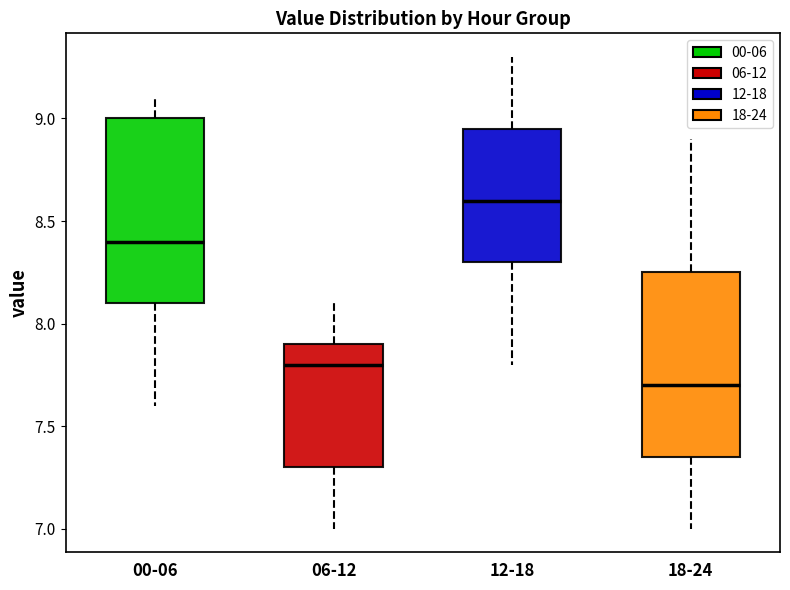

Reading left to right, transcribe this box plot: for each box, give where its median line is, the range the box spans, and where its two whiskers end, as read against the y-axis. The values are not printed on the chart, so give them approximately, as read against the axis.

00-06: median 8.40, box 8.10 to 9.00, whiskers 7.60 to 9.10
06-12: median 7.80, box 7.30 to 7.90, whiskers 7.00 to 8.10
12-18: median 8.60, box 8.30 to 8.95, whiskers 7.80 to 9.30
18-24: median 7.70, box 7.35 to 8.25, whiskers 7.00 to 8.90